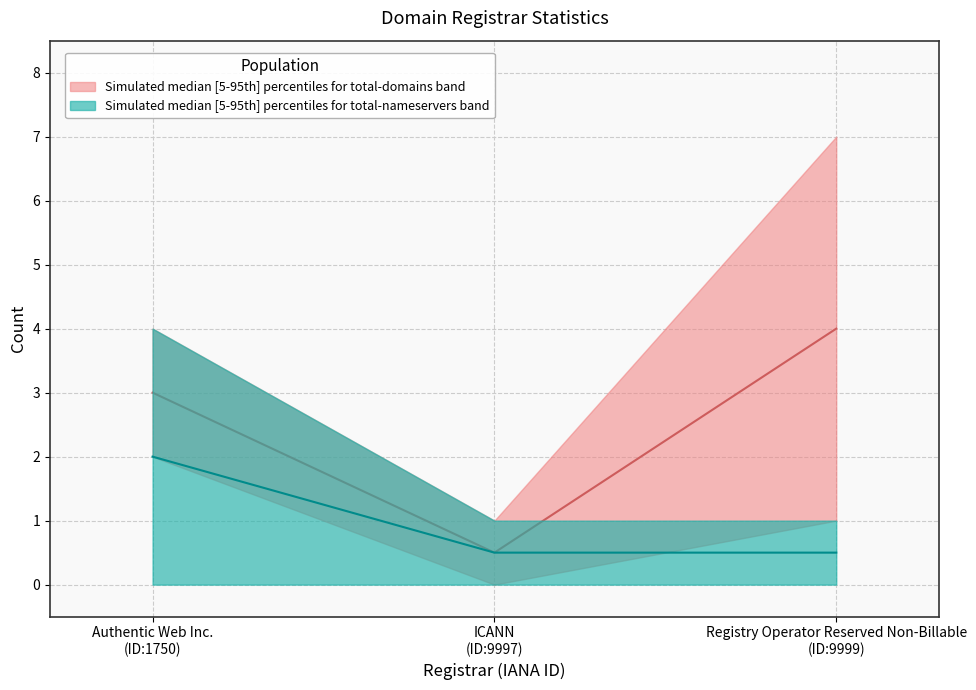

What is the label of the 3rd point from the left?

Registry Operator Reserved Non-Billable